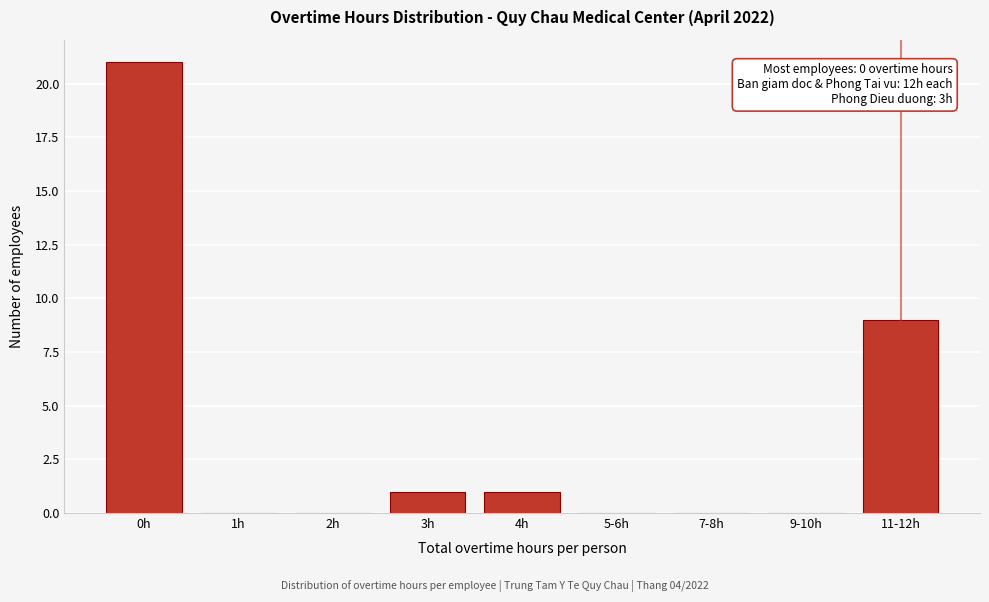

Reading left to right, transcribe all the data shown in this chart.

0h=21	1h=0	2h=0	3h=1	4h=1	5-6h=0	7-8h=0	9-10h=0	11-12h=9